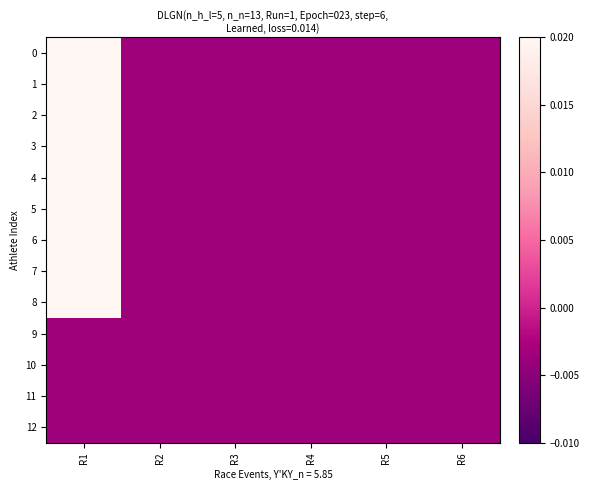

Reading left to right, transcribe all the data shown in this chart.

0: R1=0.0	R2=-0.0	R3=-0.0	R4=-0.0	R5=-0.0	R6=-0.0
1: R1=0.0	R2=-0.0	R3=-0.0	R4=-0.0	R5=-0.0	R6=-0.0
2: R1=0.0	R2=-0.0	R3=-0.0	R4=-0.0	R5=-0.0	R6=-0.0
3: R1=0.0	R2=-0.0	R3=-0.0	R4=-0.0	R5=-0.0	R6=-0.0
4: R1=0.0	R2=-0.0	R3=-0.0	R4=-0.0	R5=-0.0	R6=-0.0
5: R1=0.0	R2=-0.0	R3=-0.0	R4=-0.0	R5=-0.0	R6=-0.0
6: R1=0.0	R2=-0.0	R3=-0.0	R4=-0.0	R5=-0.0	R6=-0.0
7: R1=0.0	R2=-0.0	R3=-0.0	R4=-0.0	R5=-0.0	R6=-0.0
8: R1=0.0	R2=-0.0	R3=-0.0	R4=-0.0	R5=-0.0	R6=-0.0
9: R1=-0.0	R2=-0.0	R3=-0.0	R4=-0.0	R5=-0.0	R6=-0.0
10: R1=-0.0	R2=-0.0	R3=-0.0	R4=-0.0	R5=-0.0	R6=-0.0
11: R1=-0.0	R2=-0.0	R3=-0.0	R4=-0.0	R5=-0.0	R6=-0.0
12: R1=-0.0	R2=-0.0	R3=-0.0	R4=-0.0	R5=-0.0	R6=-0.0